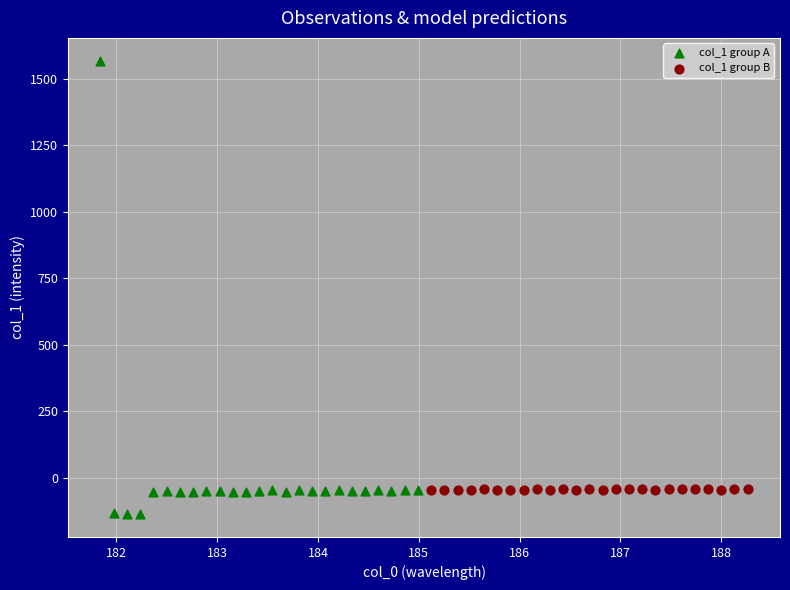

Which series contains the lowest Y value?

col_1 group A